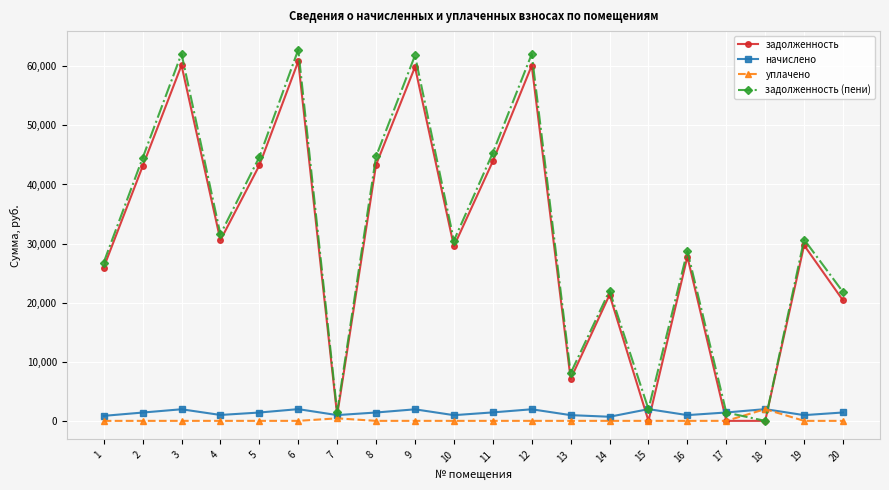

Which series has the largest range (max minus min)?

задолженность (пени)